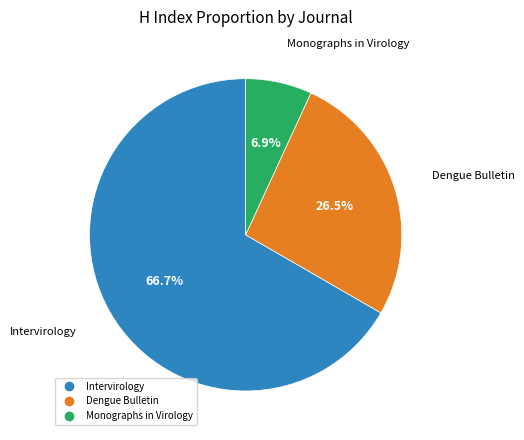

What percentage do Intervirology and Monographs in Virology together represent?

73.5%